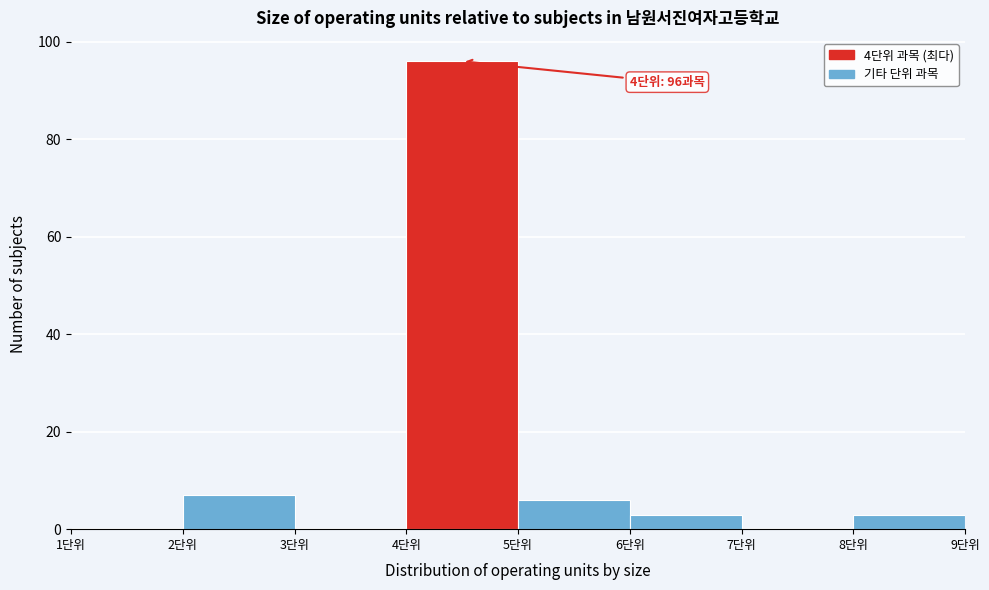

Over which range of the x-axis is the bar tallest?

4 to 5